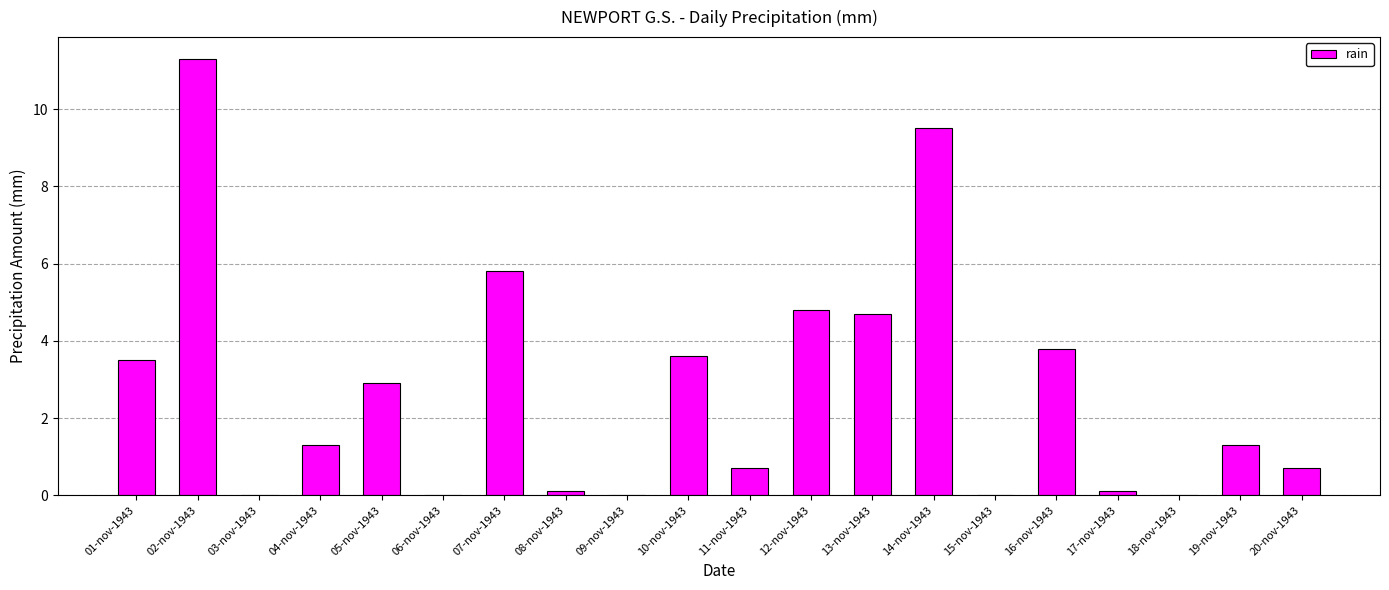

True or false: the data shows 1.3 at 04-nov-1943.

True